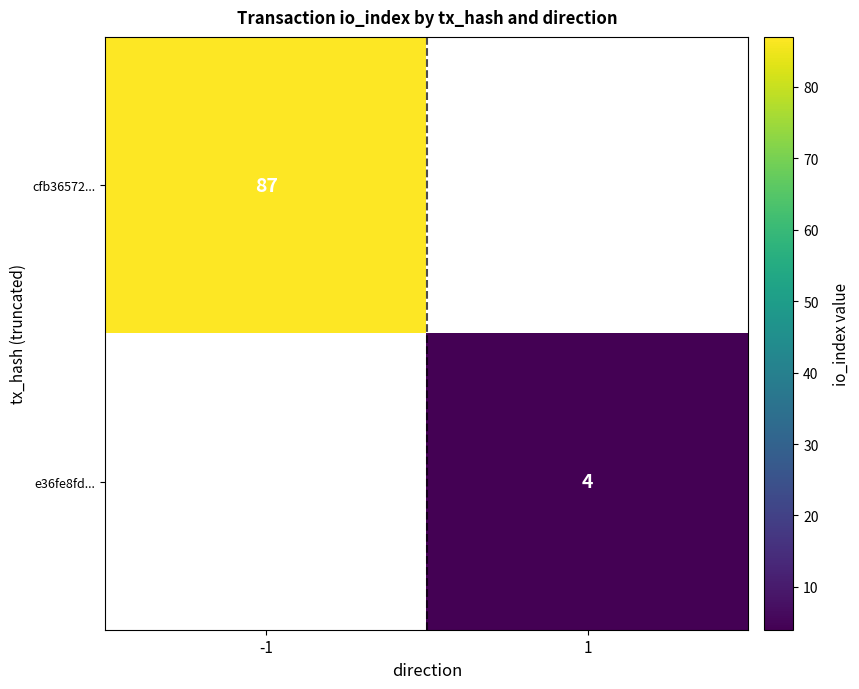

True or false: cfb36572... has a value of 134 at -1.

False